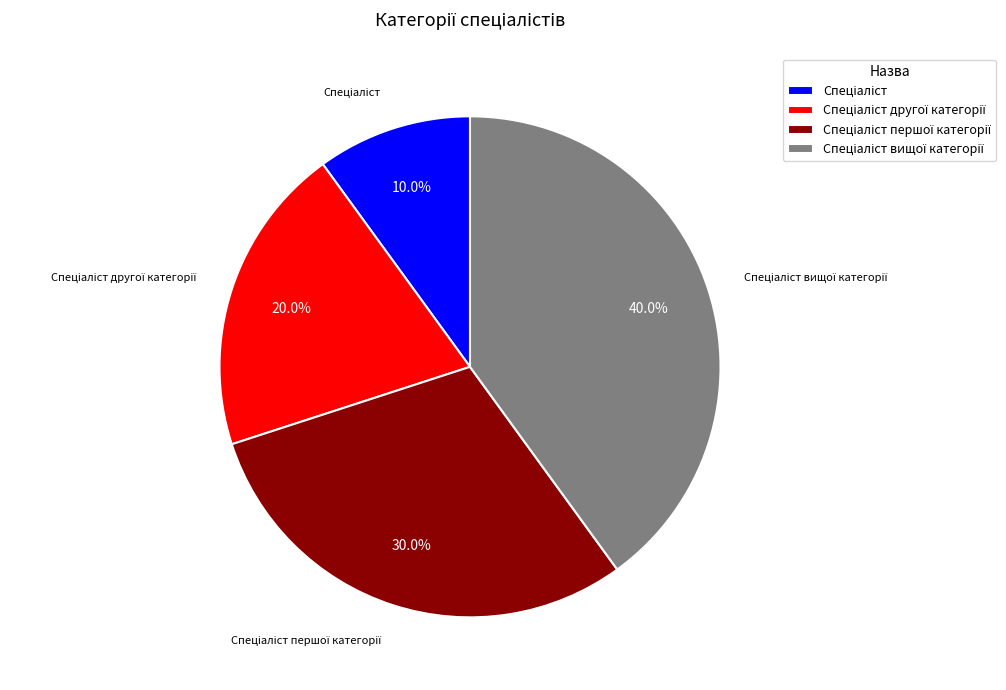

Is there any slice that represents more than half of the pie?

No